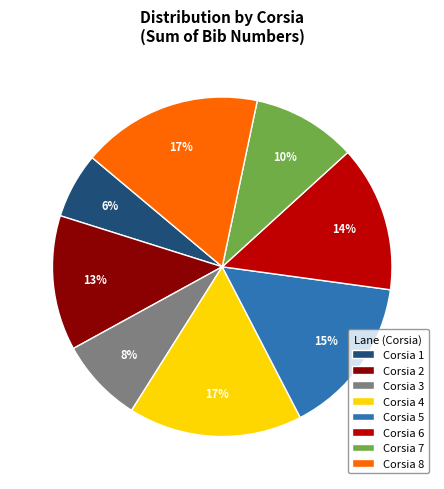

To the nearest percent, what is the average slice percentage?

12%